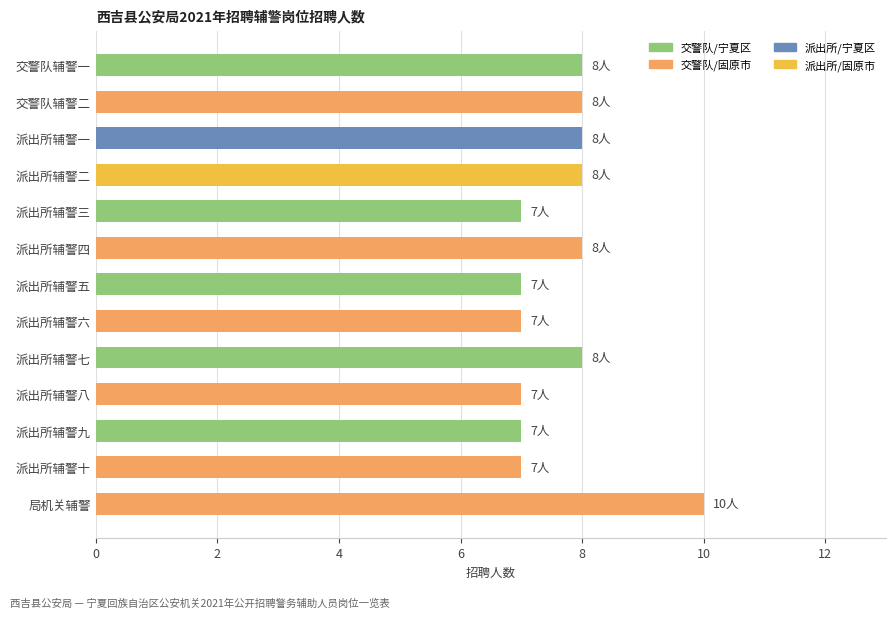

What is the sum of all values?

100